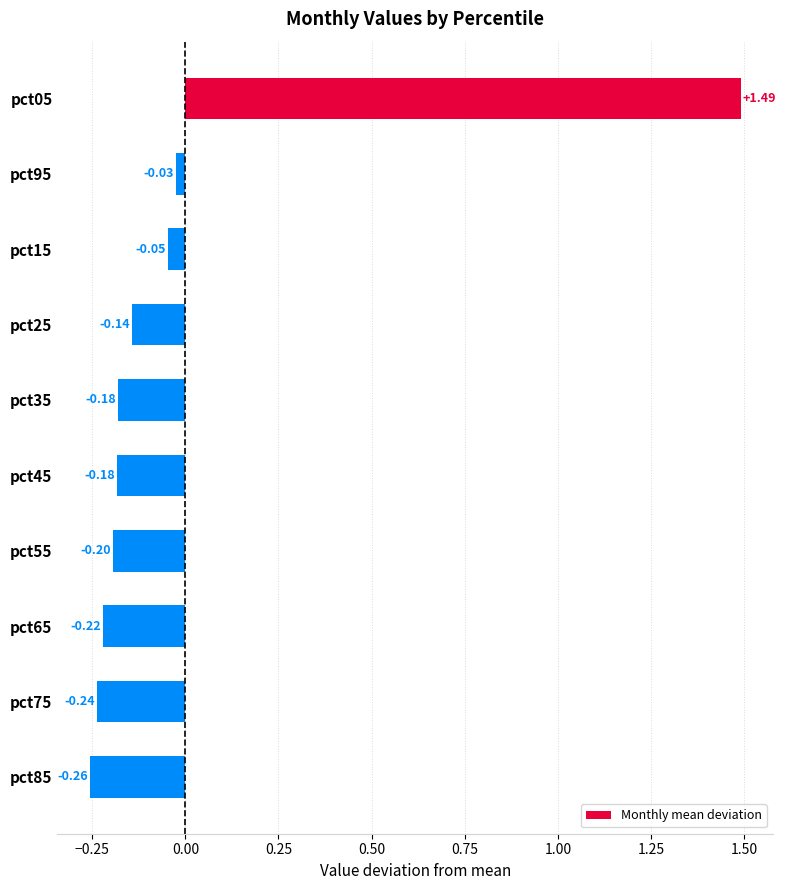

What is the sum of the values at pct75 and pct25?

-0.4